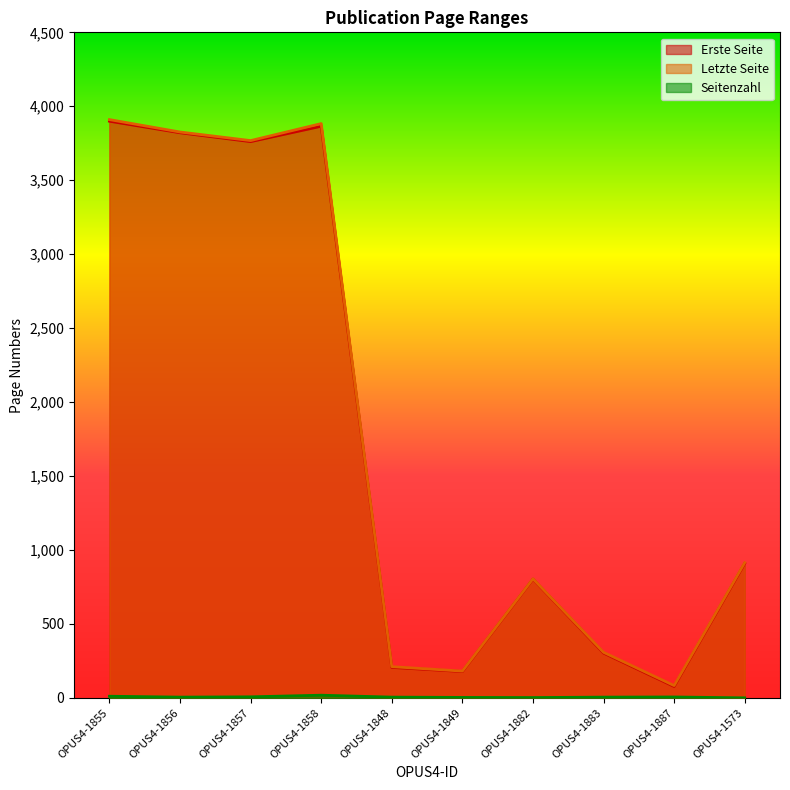

What is the spread (max minus min) of values at OPUS4-1858?

3865